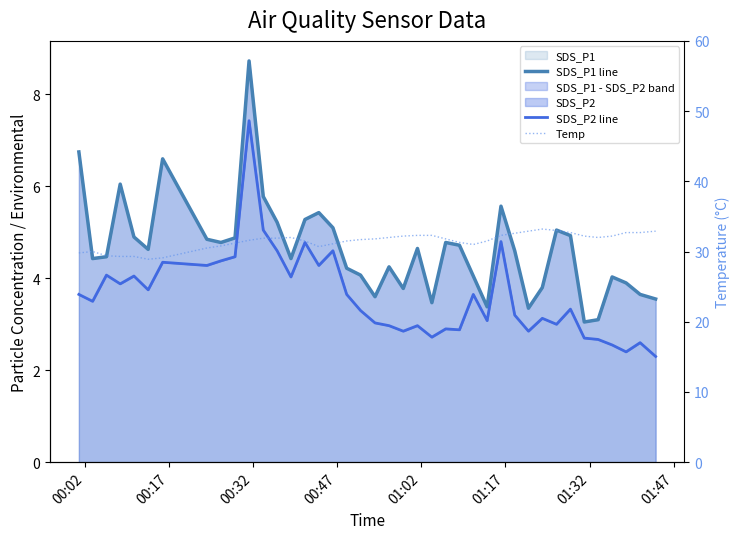

True or false: SDS_P1 line has a value of 3.6 at 19.

True